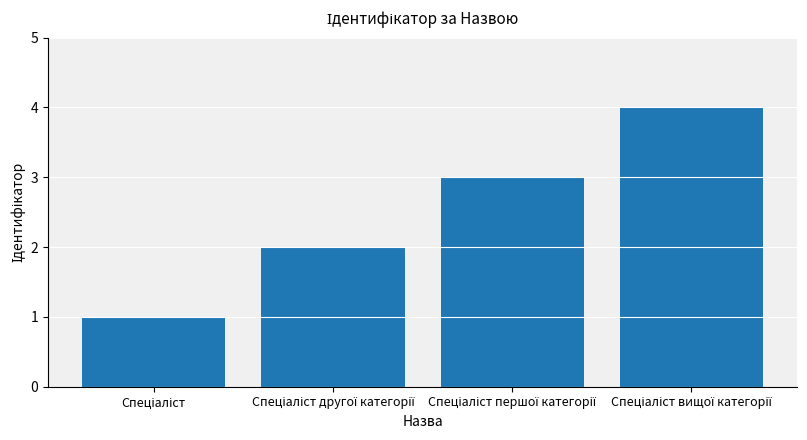

Reading right to left, extract all data points from this chart.

4	3	2	1